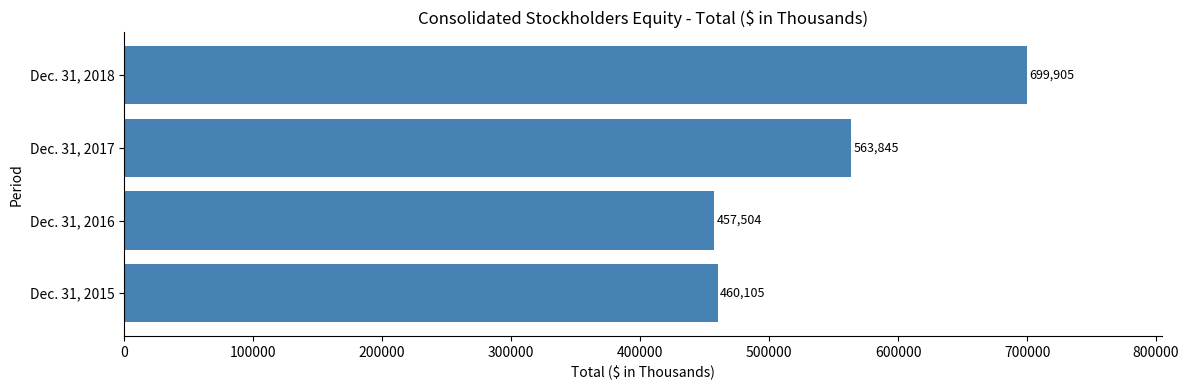

Rank the categories by value from highest to lowest.

Dec. 31, 2018, Dec. 31, 2017, Dec. 31, 2015, Dec. 31, 2016